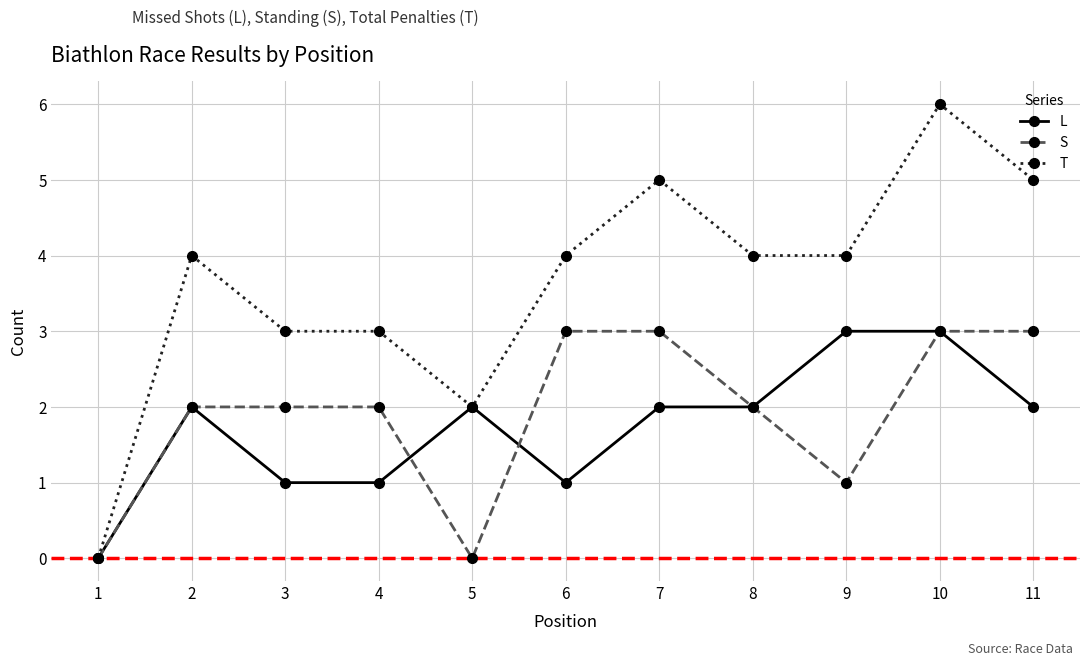

How many data points does each series have?

11